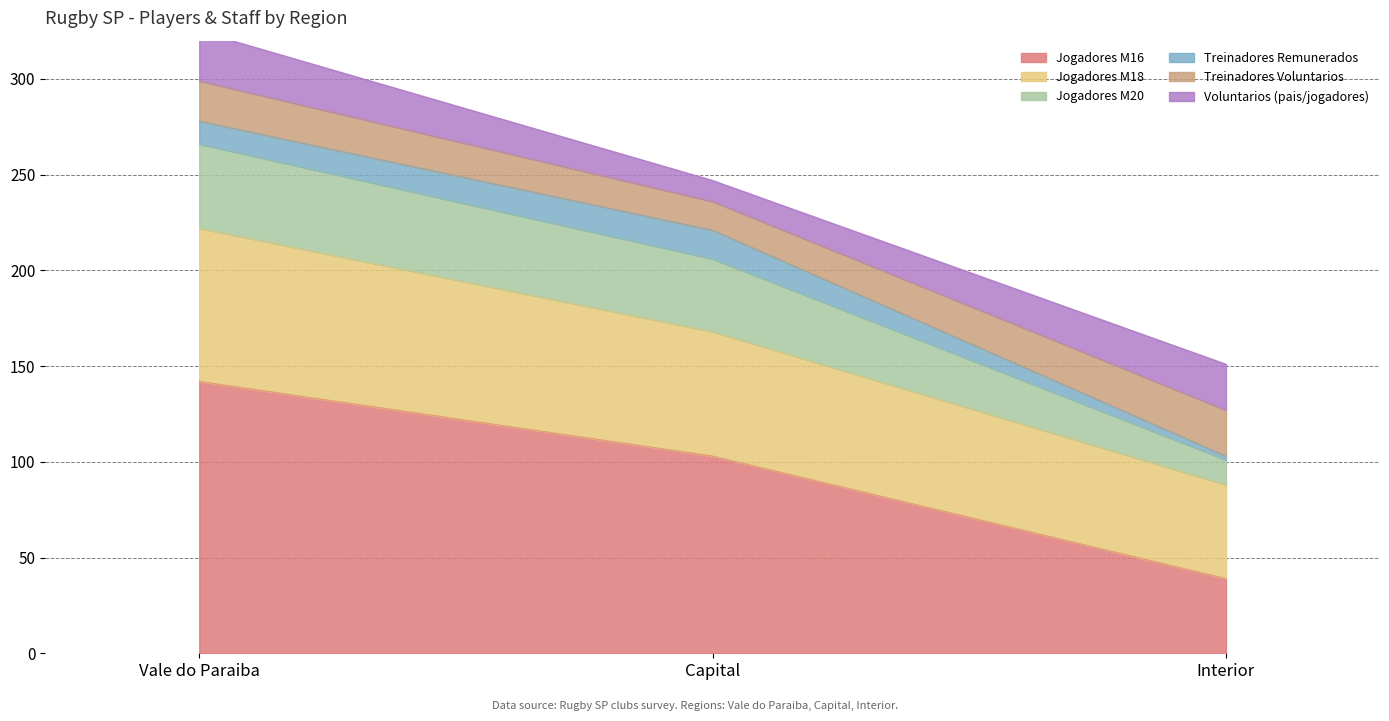

At which category is the sum across all series the highest?

Vale do Paraiba